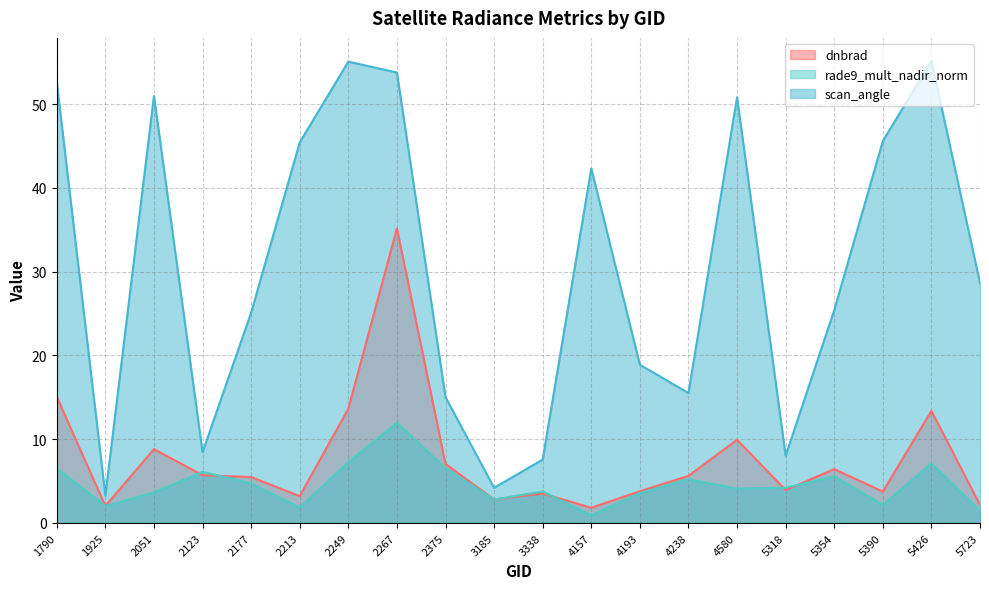

At how many categories does at least one series exceed 18?

13